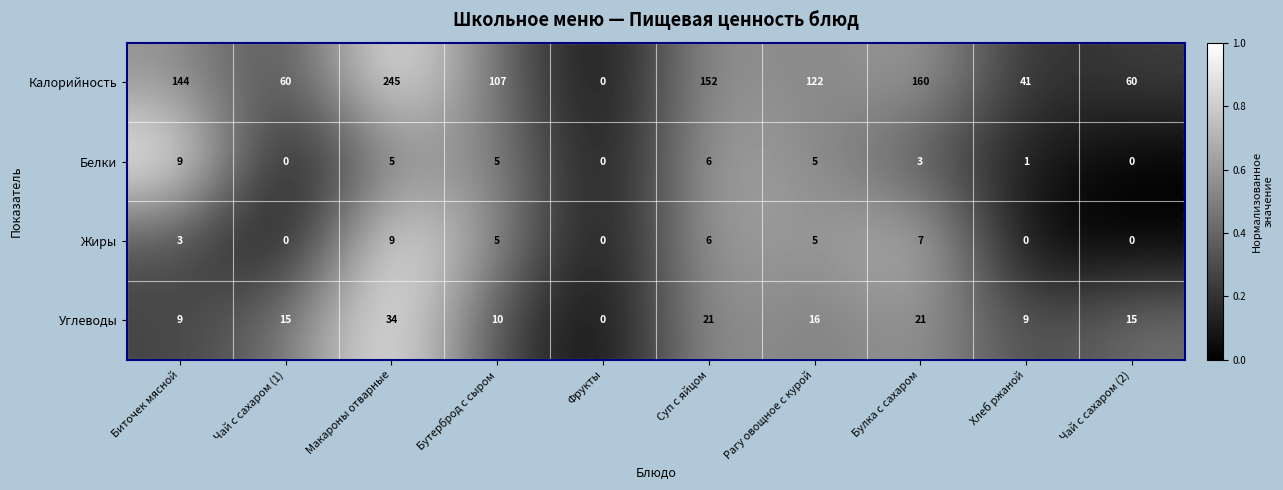

What is the sum of the Углеводы values at Бутерброд с сыром and Чай с сахаром (1)?

25